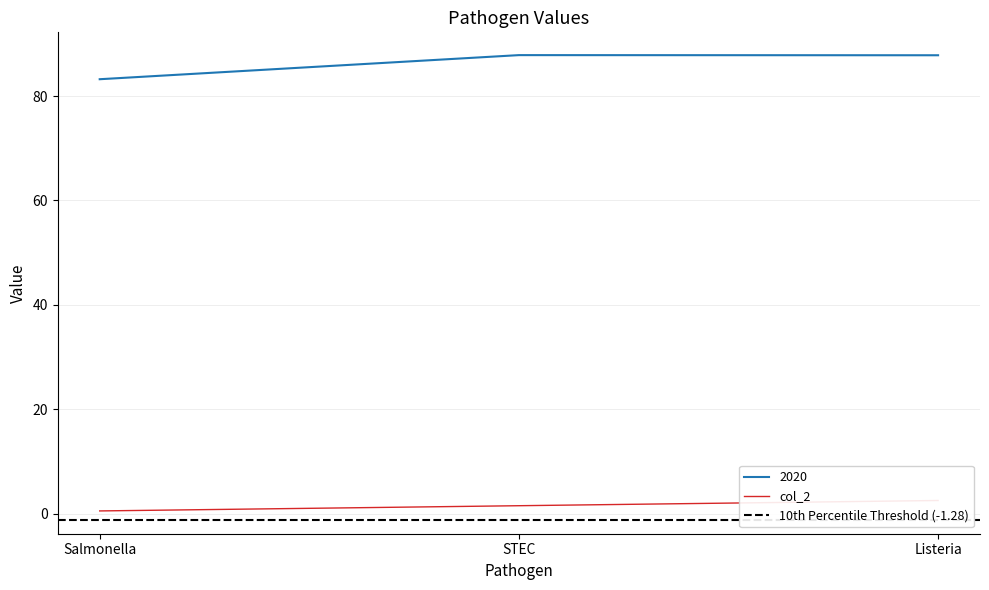

At how many categories does at least one series exceed 53?

3